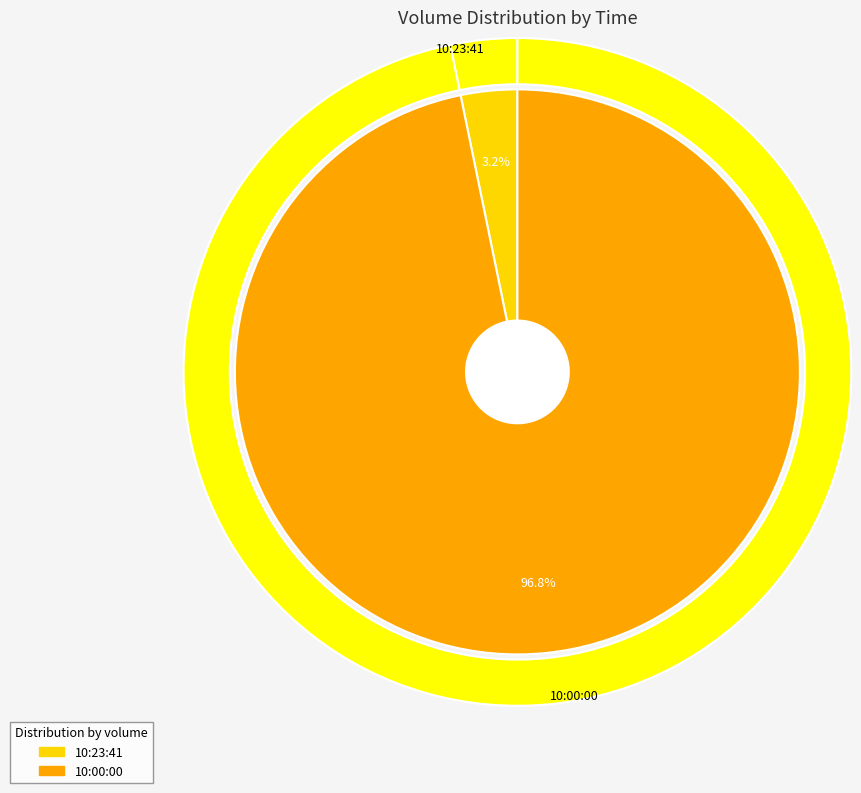

Which category has the smallest portion of the pie?

10:23:41